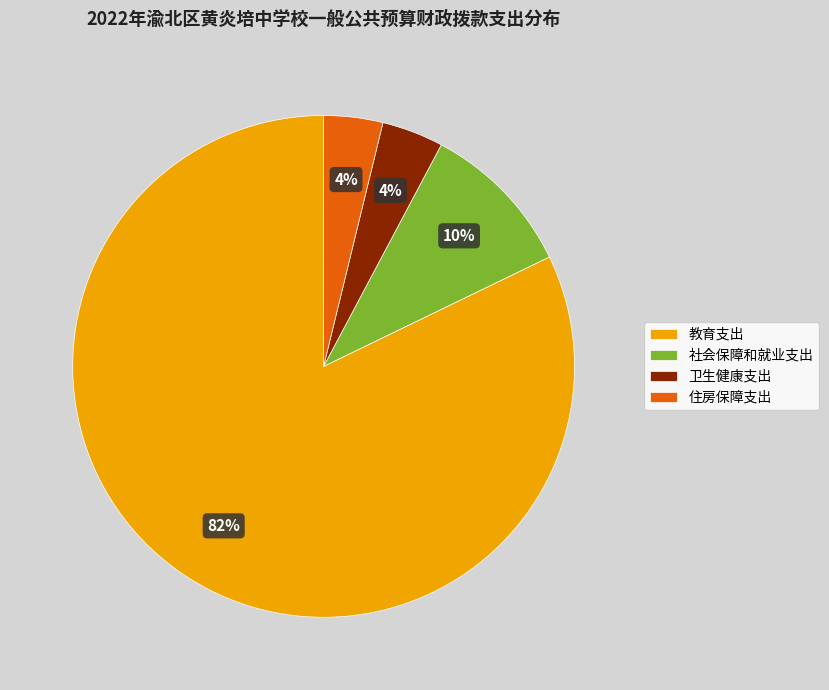

Does any single category account for the majority?

Yes